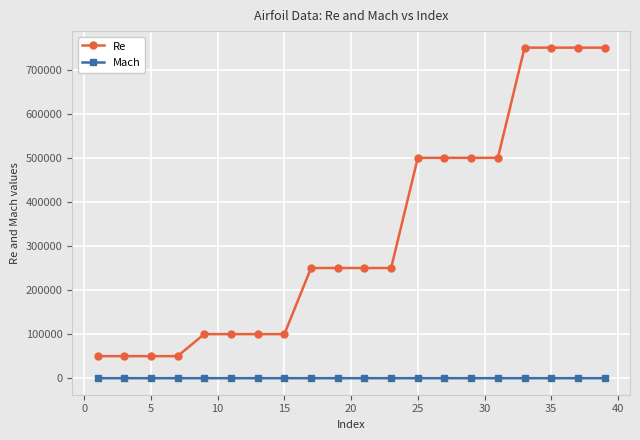

Which series has the largest total across all categories?

Re